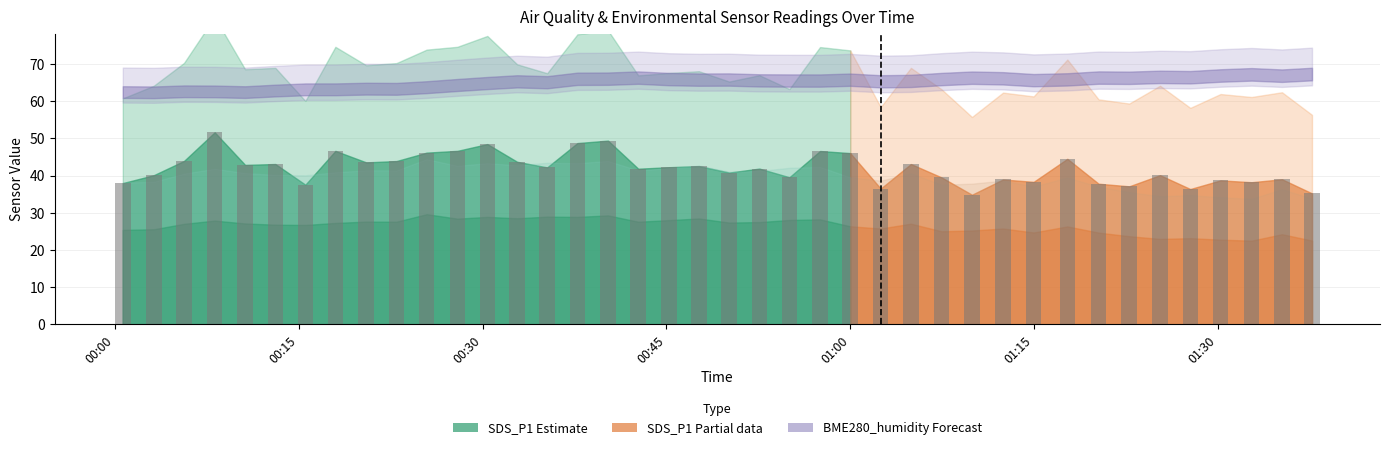

What is the difference between the maximum and second lowest values?

16.4